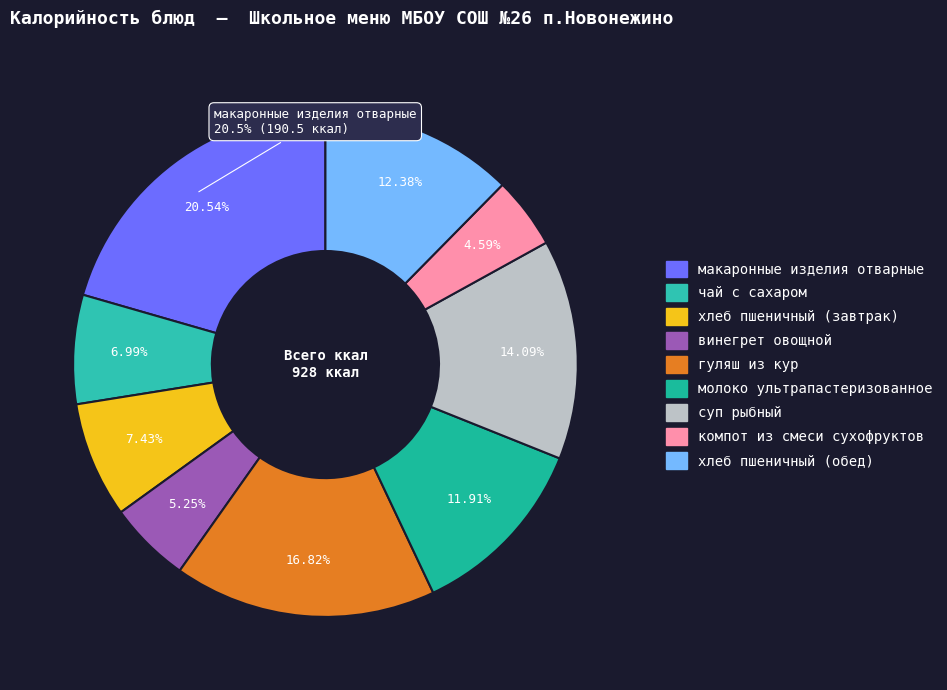

What is the smallest slice in the pie chart?

компот из смеси сухофруктов